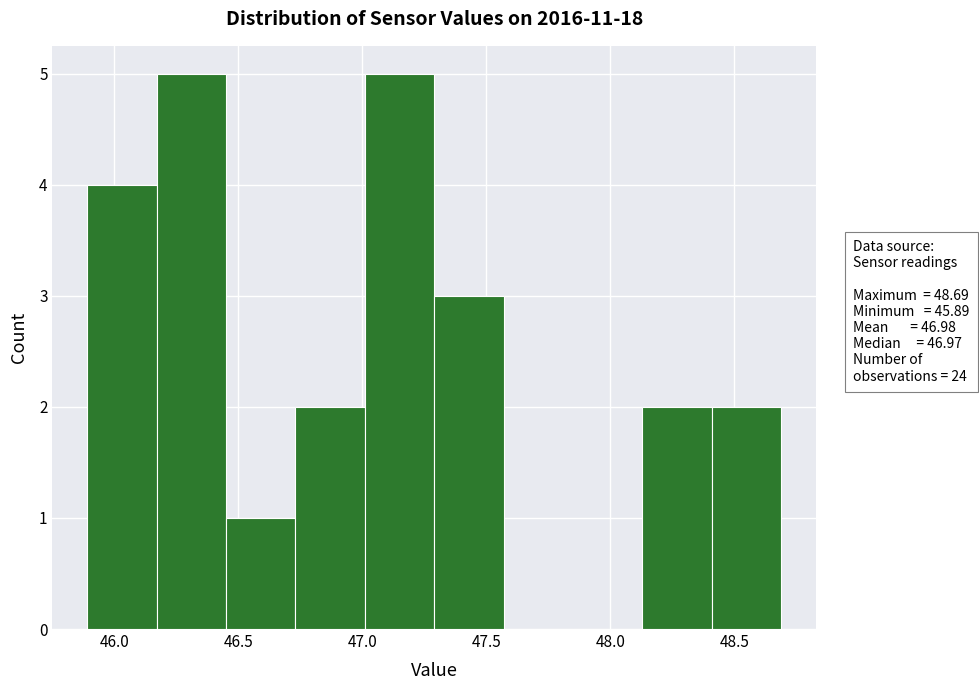

Reading left to right, transcribe this chart: for each bar, give the range it covers on the x-axis and its height. Neither the bar edges nor the heights are printed on the chart, so give them approximately, as read against the axes.

45.89 to 46.17: 4
46.17 to 46.45: 5
46.45 to 46.73: 1
46.73 to 47.01: 2
47.01 to 47.29: 5
47.29 to 47.57: 3
47.57 to 47.85: 0
47.85 to 48.13: 0
48.13 to 48.41: 2
48.41 to 48.69: 2